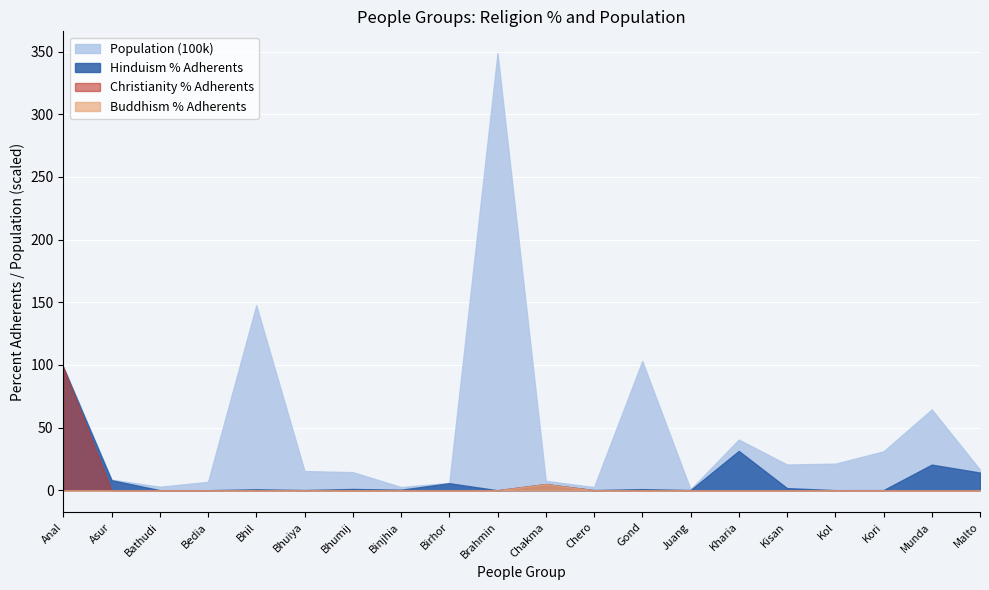

Between which two adjacent categories do Population (100k) and Christianity first intersect?

Anal and Asur